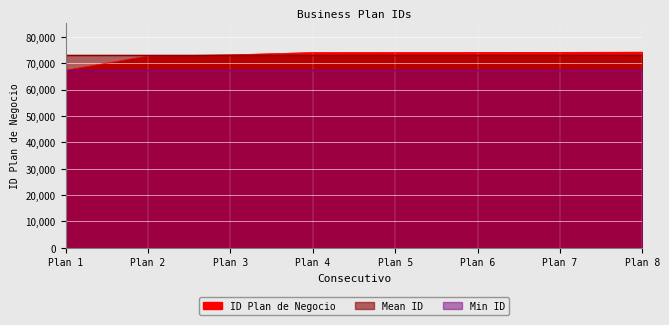

List the labels in order of value, largest first.

Plan 8, Plan 7, Plan 6, Plan 5, Plan 4, Plan 3, Plan 2, Plan 1